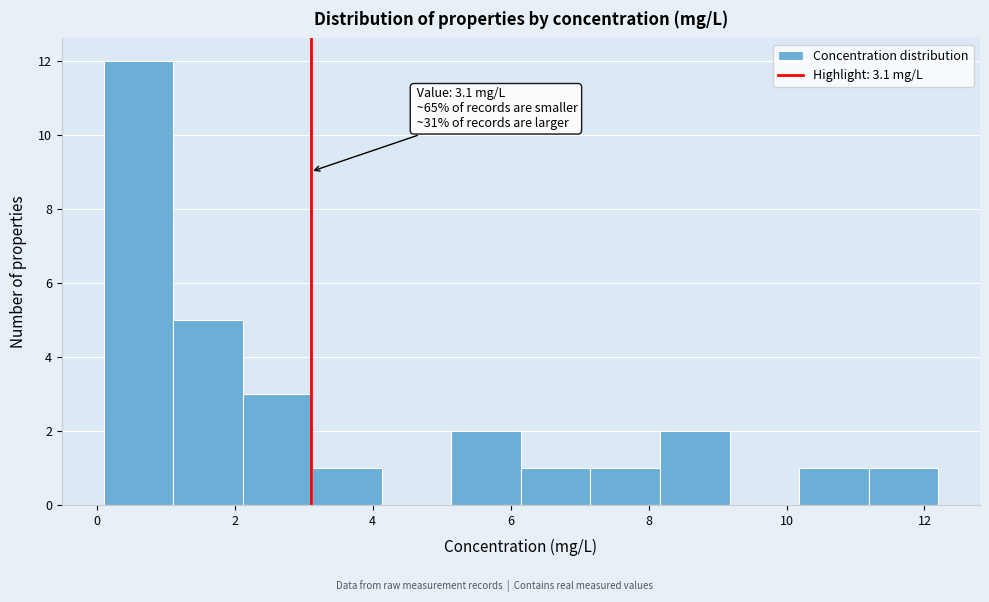

Over which range of the x-axis is the bar tallest?

0.2 to 1.2